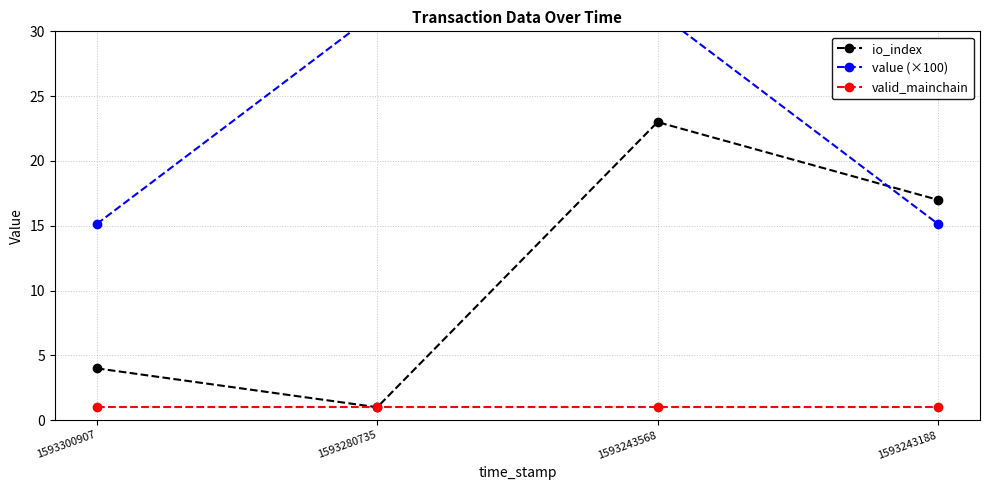

Does the chart display data point markers on the line(s)?

Yes